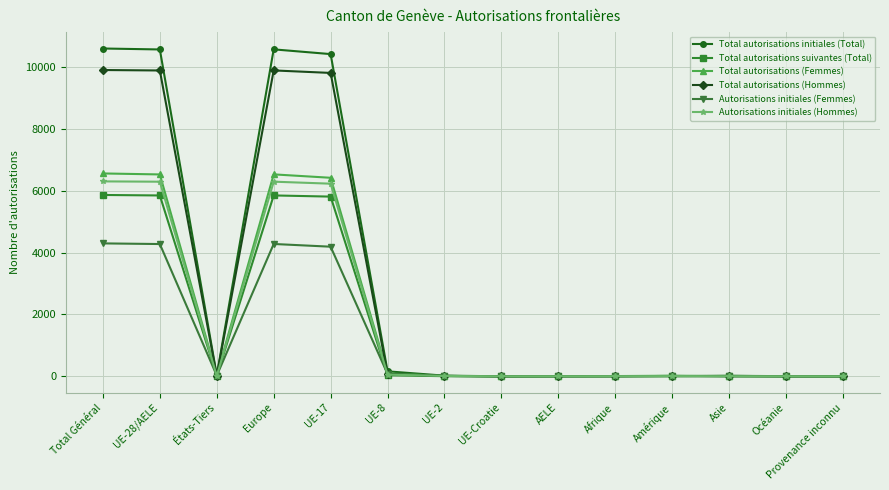

What is the label of the 13th point from the right?

UE-28/AELE